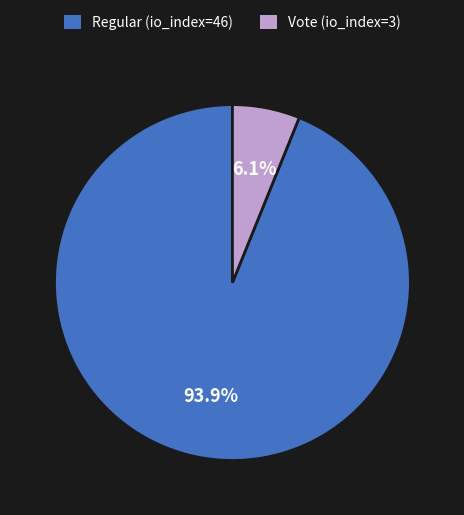

Count the number of slices in the pie.

2